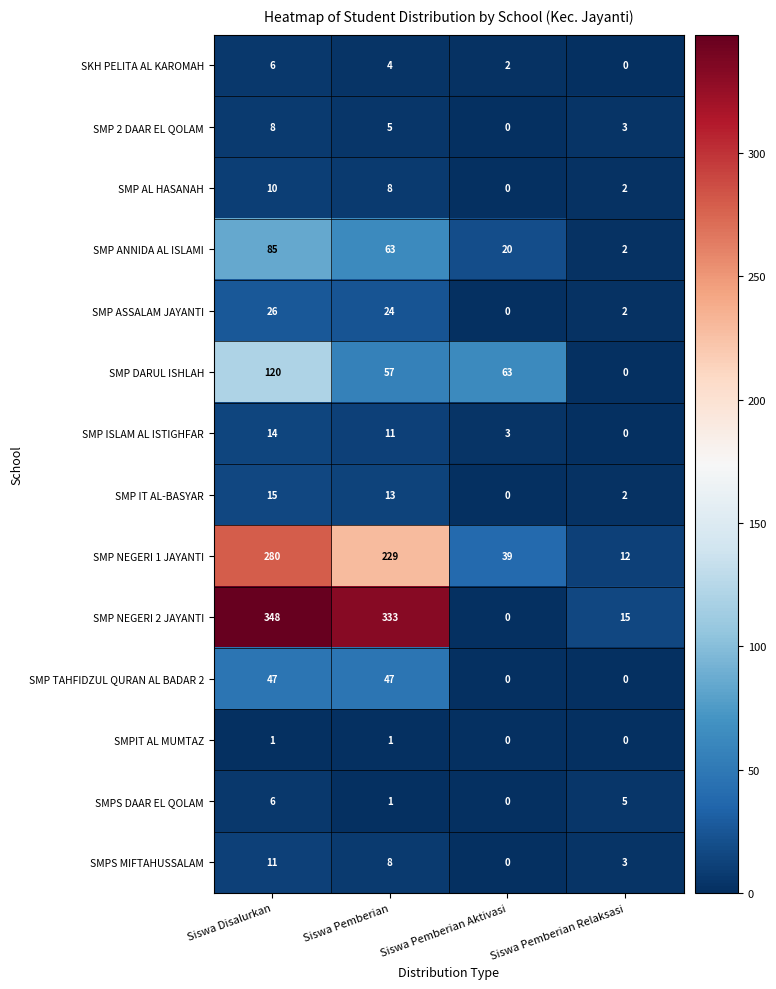

Which category has the highest value across all series?

Siswa Disalurkan